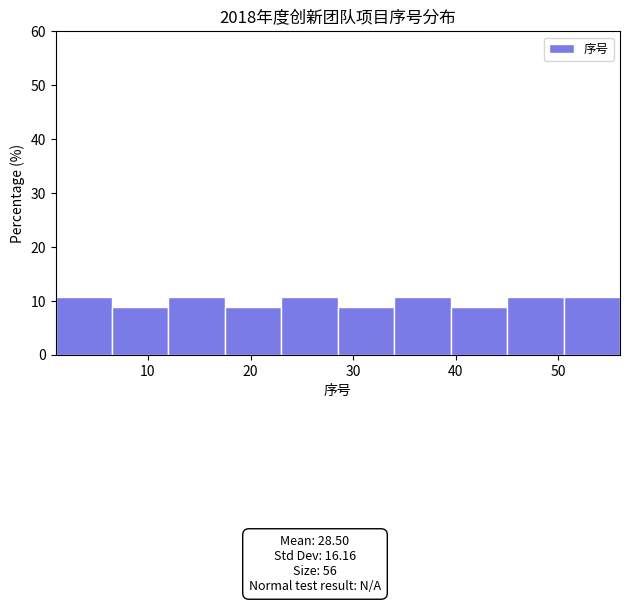

Reading left to right, transcribe this chart: for each bar, give the range it covers on the x-axis and its height. Neither the bar edges nor the heights are printed on the chart, so give them approximately, as read against the axes.

1.0 to 6.5: 11
6.5 to 12.0: 9
12.0 to 17.5: 11
17.5 to 23.0: 9
23.0 to 28.5: 11
28.5 to 34.0: 9
34.0 to 39.5: 11
39.5 to 45.0: 9
45.0 to 50.5: 11
50.5 to 56.0: 11